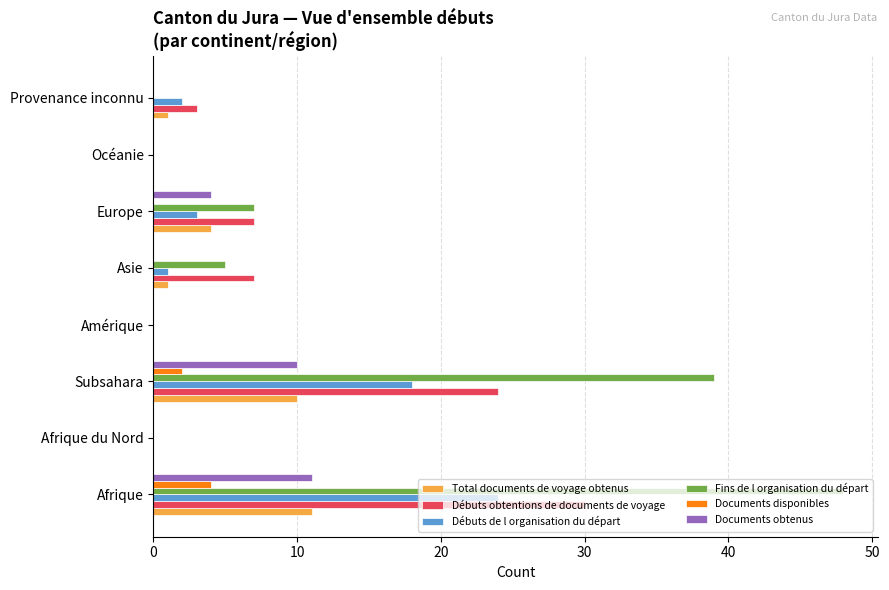

The value of Fins de l organisation du départ at Océanie is 21. True or false?

False